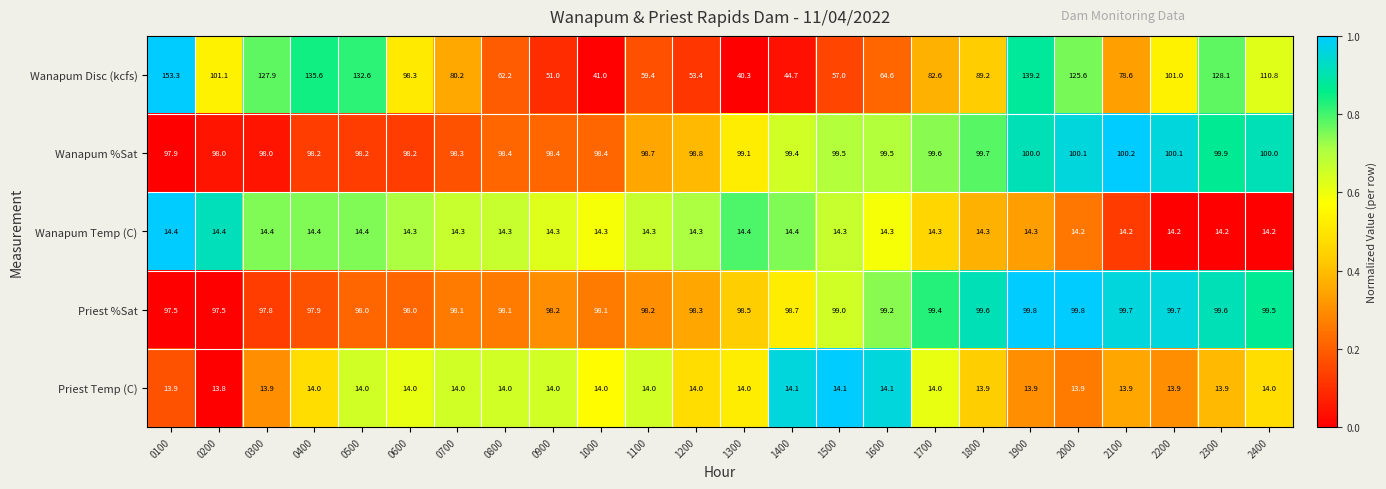

The Wanapum %Sat series shows 99.5 at 1600. True or false?

True